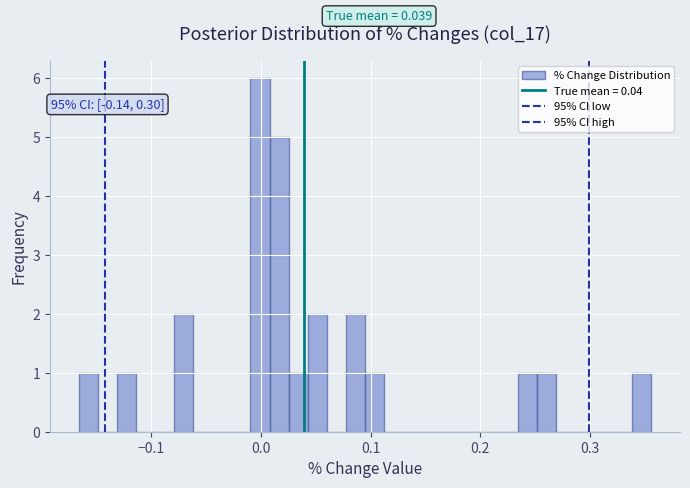

Read against the x-axis, roughly where is the centre of the tallest bar?

0.00